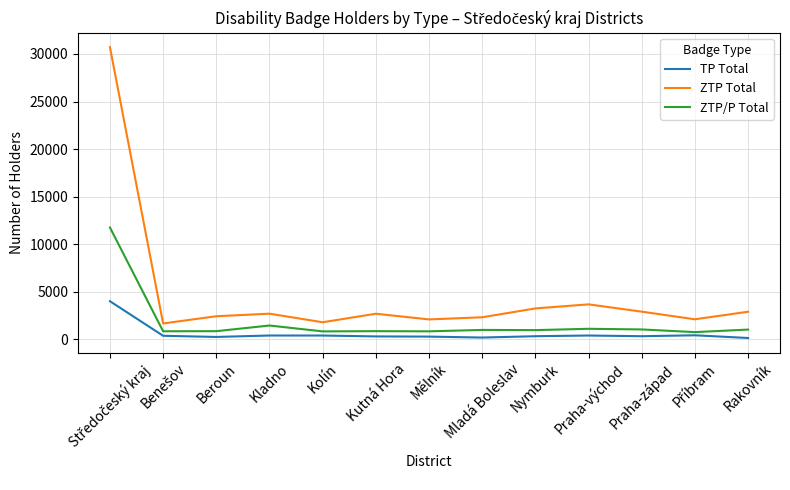

What is the minimum value for ZTP/P Total?

775